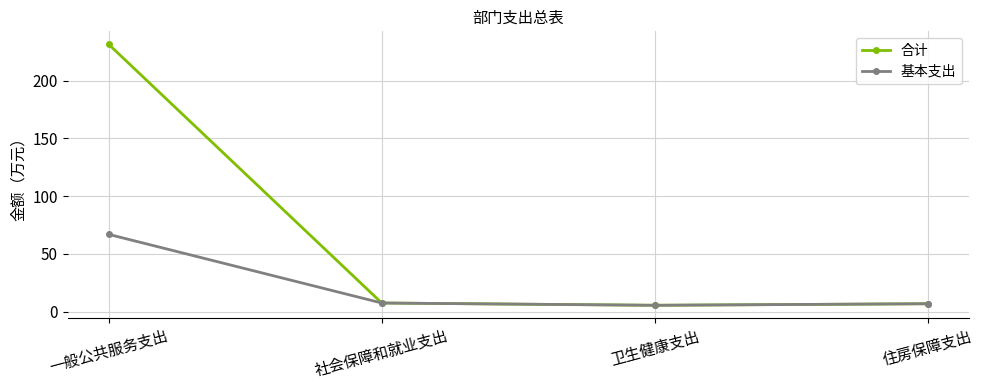

What are all the series names shown in the legend?

合计, 基本支出